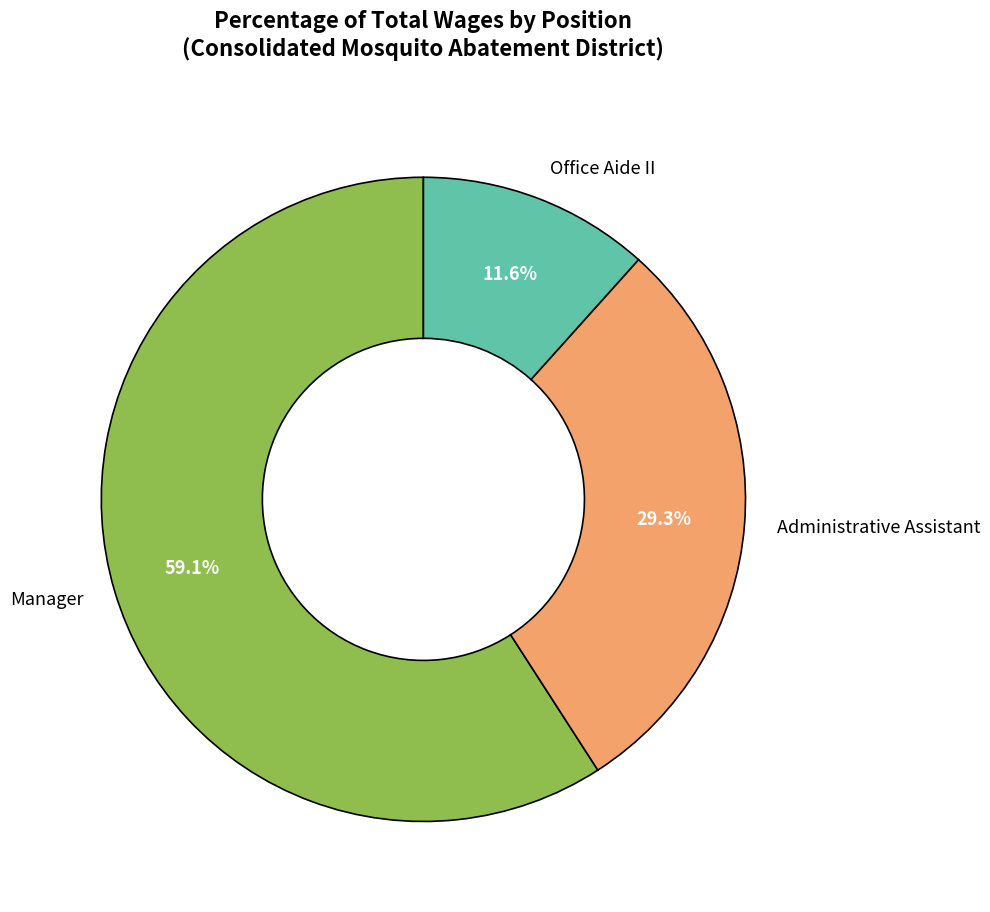

Count the number of slices in the pie.

3